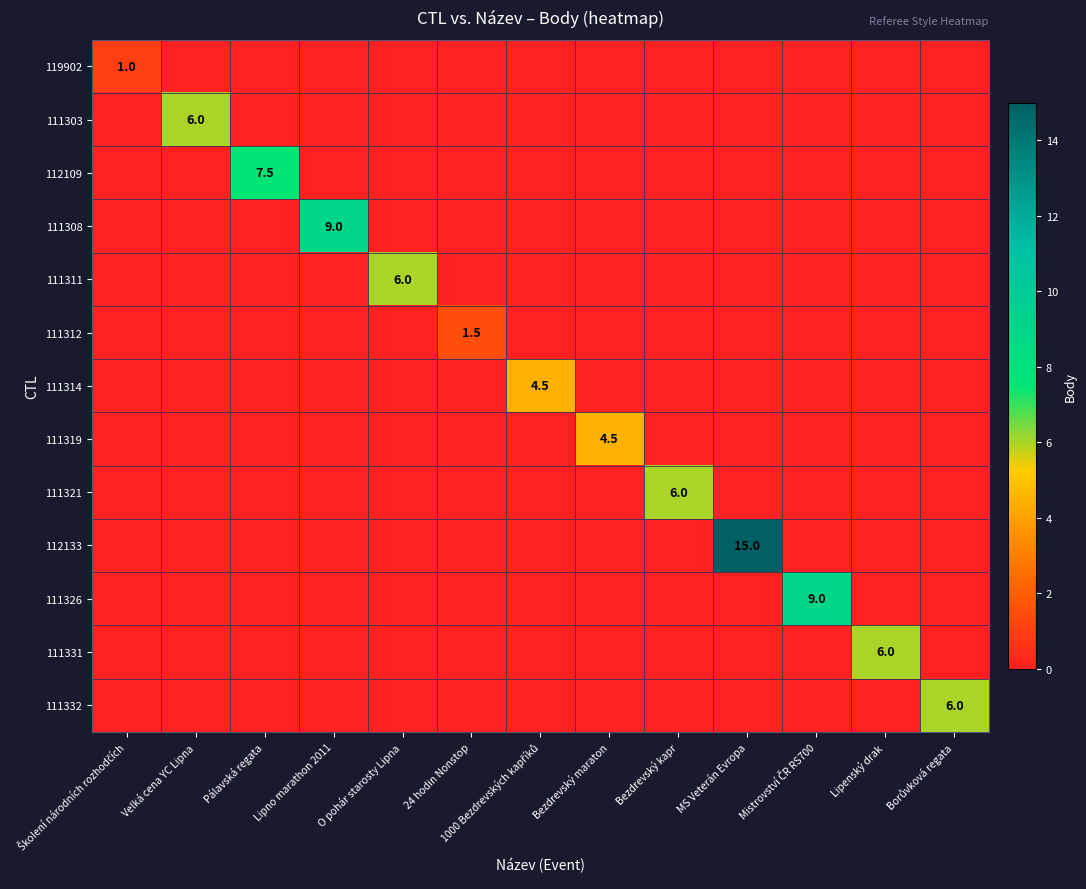

At which label does 111311 reach its minimum?

Školení národních rozhodčích